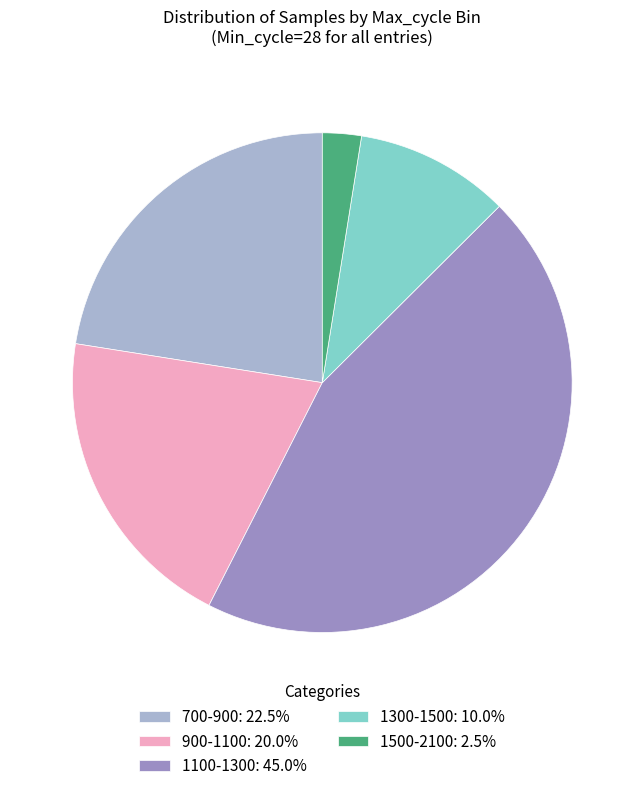

Combined, do 900-1100: 20.0% and 1500-2100: 2.5% account for over 50%?

No